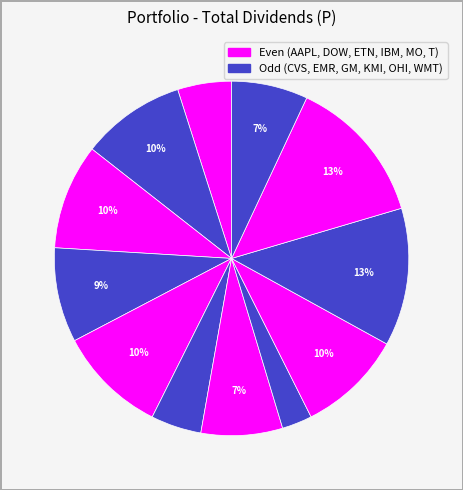

How many segments does this pie chart have?

12